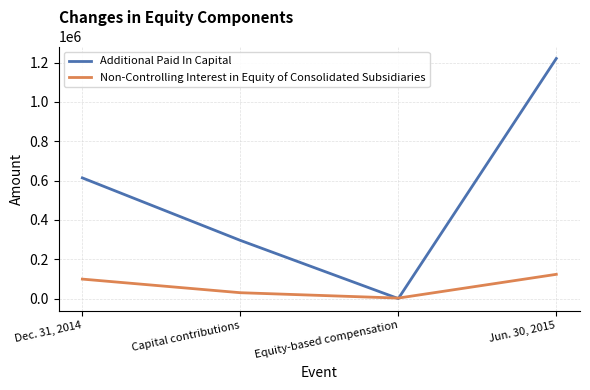

Where is Non-Controlling Interest in Equity of Consolidated Subsidiaries nearest to the value 62946?

Capital contributions